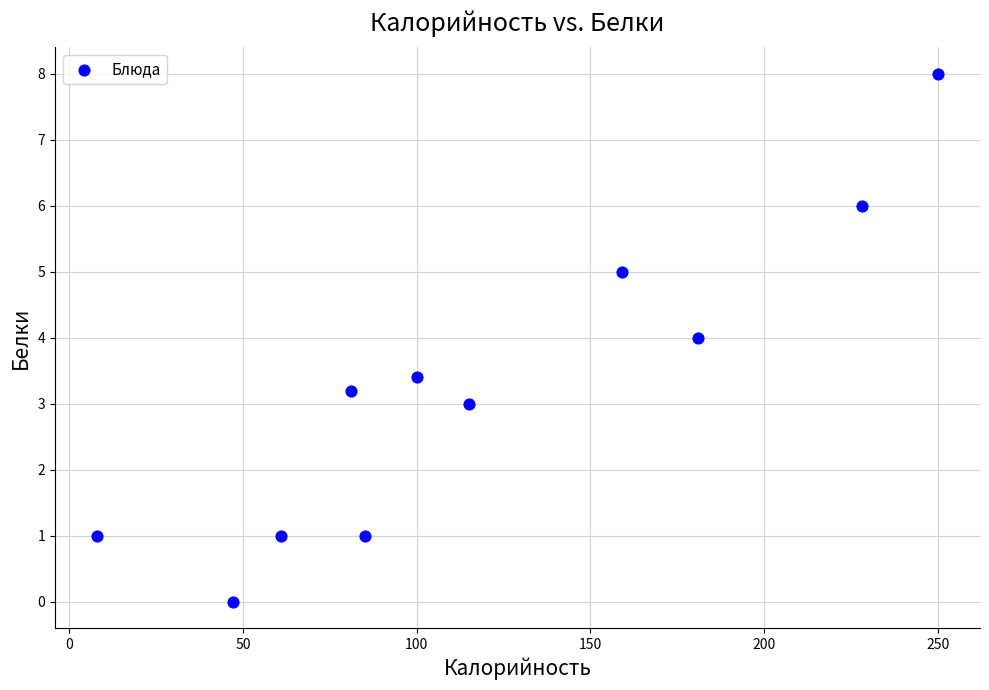

What is the range of X values (max minus min)?

242.0